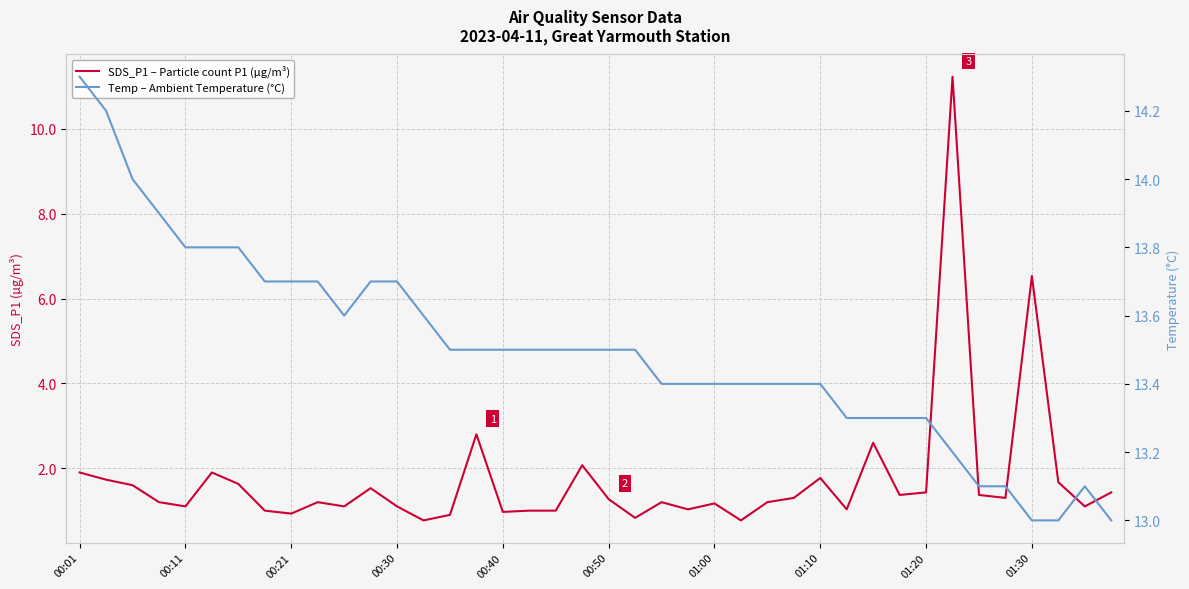

Rank the series by their maximum value, from highest to lowest.

Temp – Ambient Temperature (°C), SDS_P1 – Particle count P1 (µg/m³)